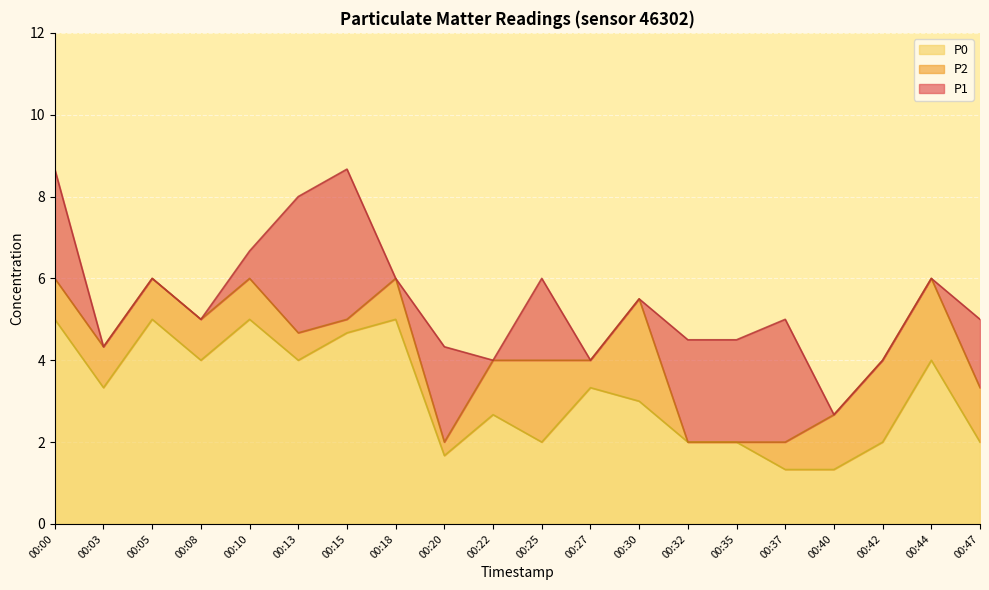

At which label does P2 first exceed 4?

00:00